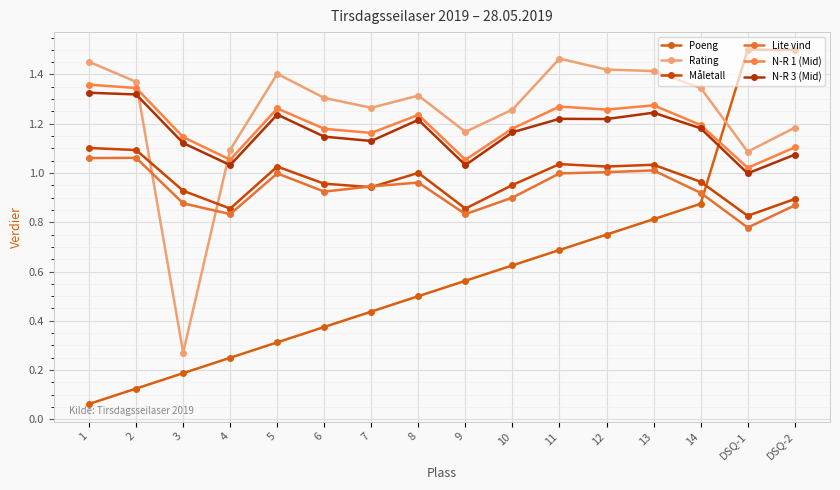

What is the minimum value shown in the chart?

0.1